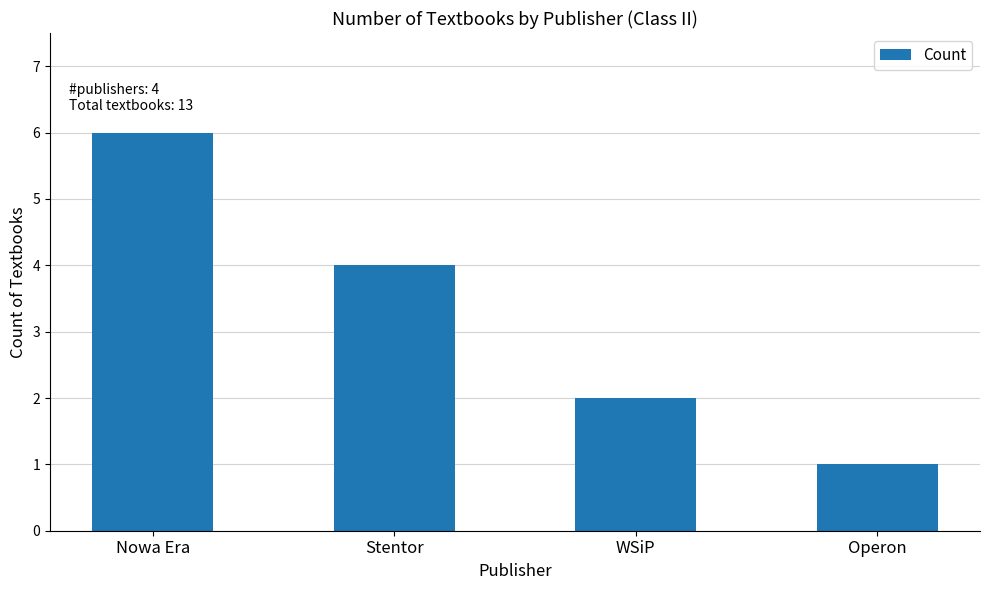

Are the bars horizontal?

No